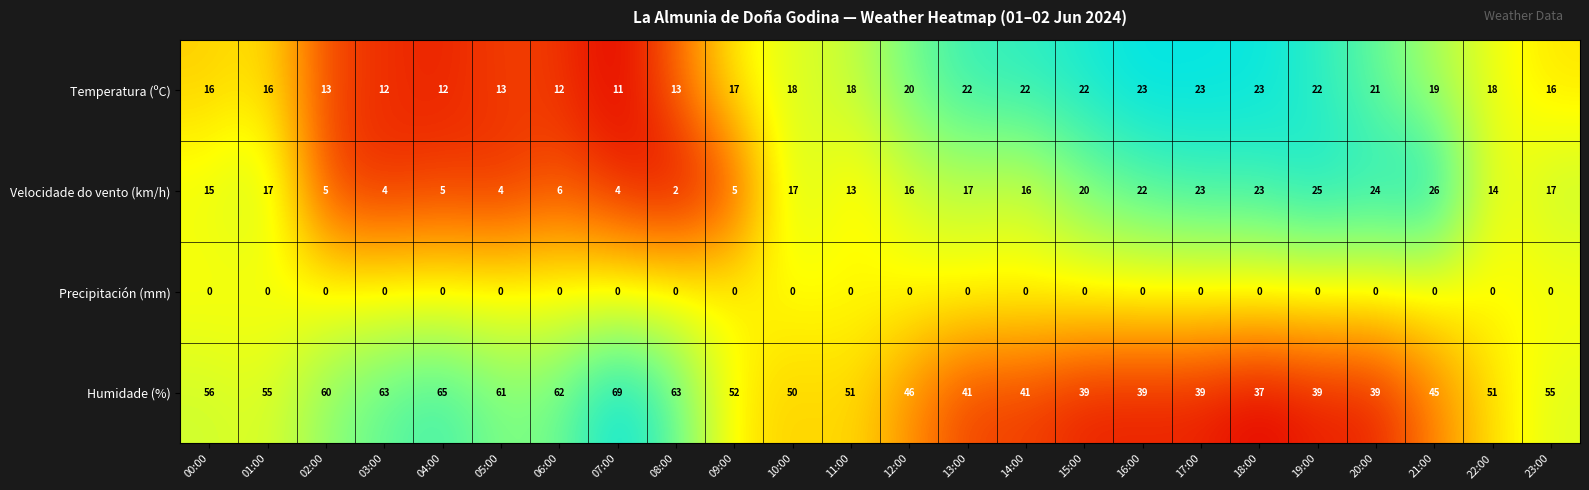

What is the average value of the Humidade (%) series?

51